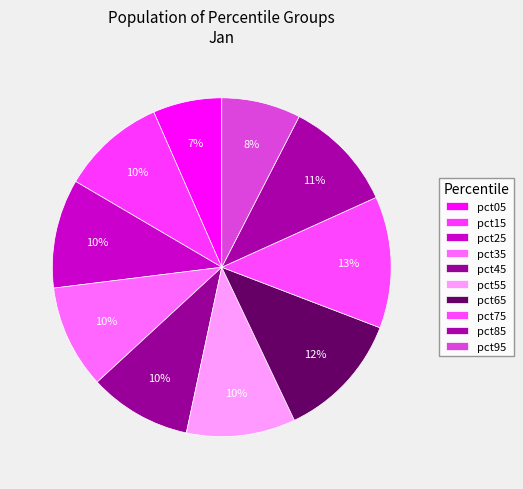

What percentage is the pct05 slice, to the nearest percent?

7%